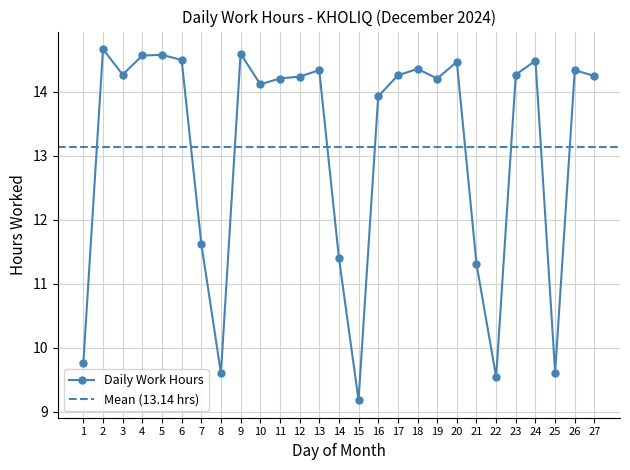

At which label is the value closest to 11?

21